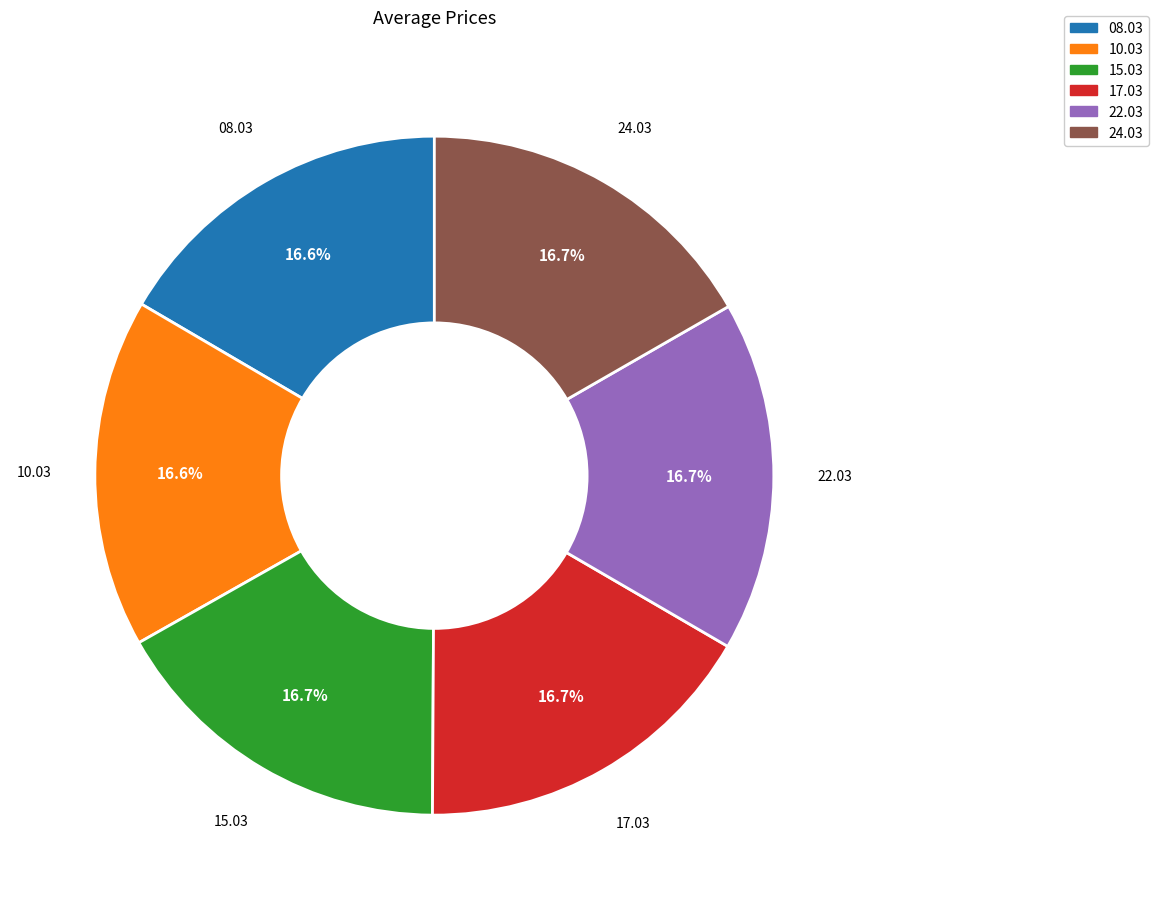

Count the number of slices in the pie.

6